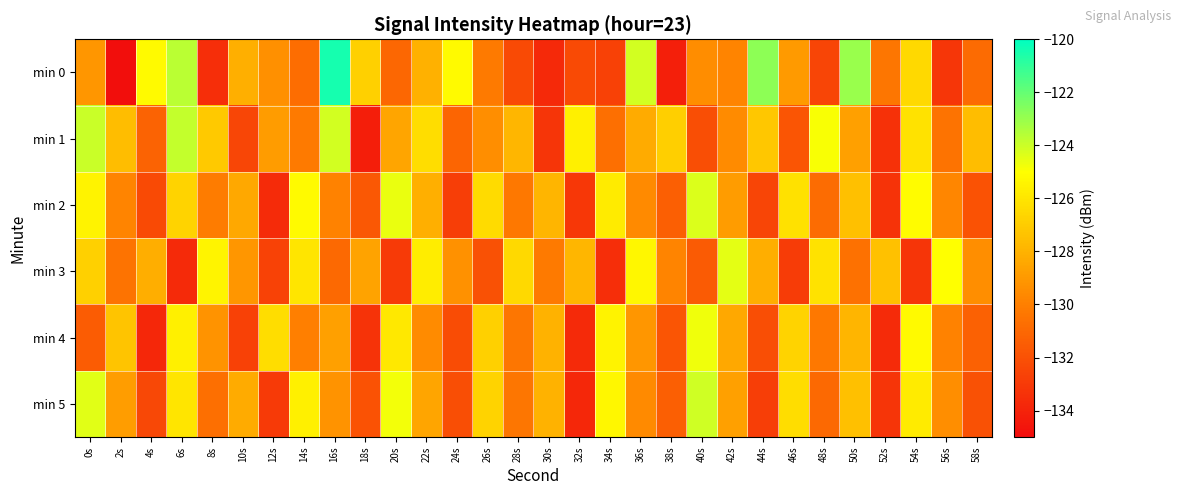

List the series in order of their peak value, lowest first.

min 4, min 3, min 2, min 5, min 1, min 0